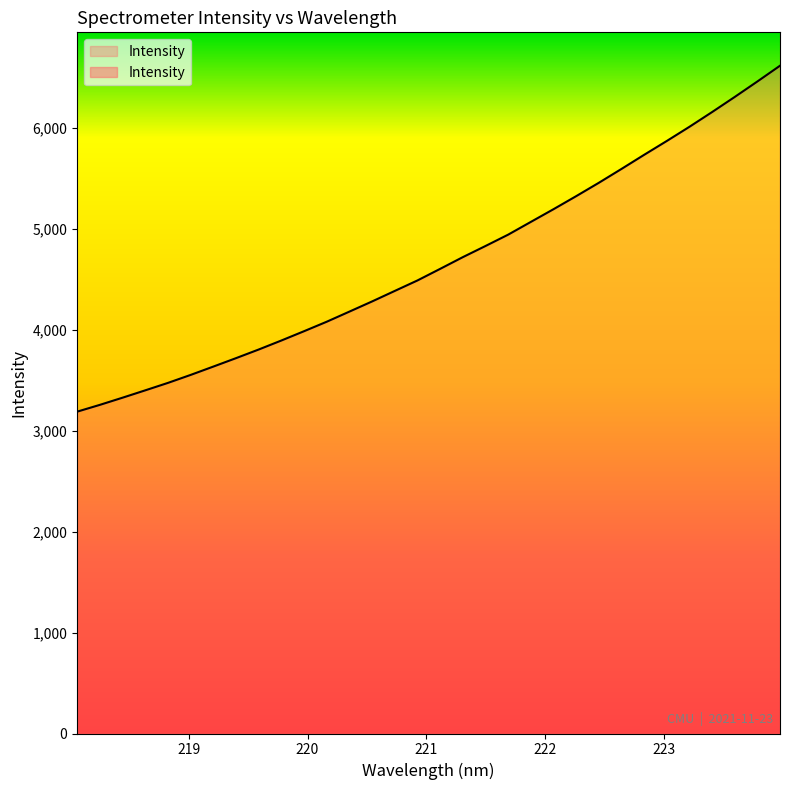

List the labels in order of value, smallest first.

218.0596, 218.2508, 218.442, 218.6332, 218.8244, 219.0156, 219.2067, 219.3979, 219.589, 219.7801, 219.9712, 220.1623, 220.3533, 220.5444, 220.7354, 220.9264, 221.1174, 221.3083, 221.4993, 221.6902, 221.8812, 222.0721, 222.263, 222.4538, 222.6447, 222.8355, 223.0264, 223.2172, 223.408, 223.5987, 223.7895, 223.9802